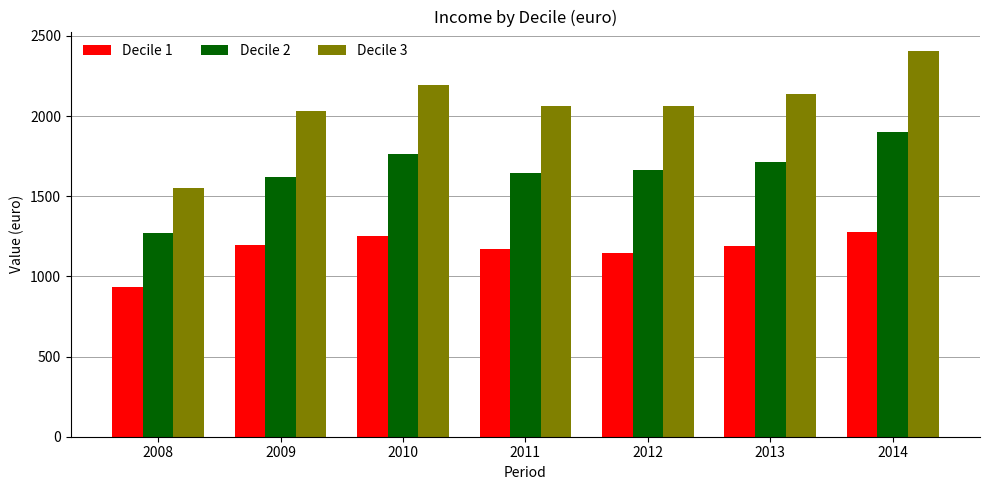

List the series in order of their overall mean, lowest first.

Decile 1, Decile 2, Decile 3